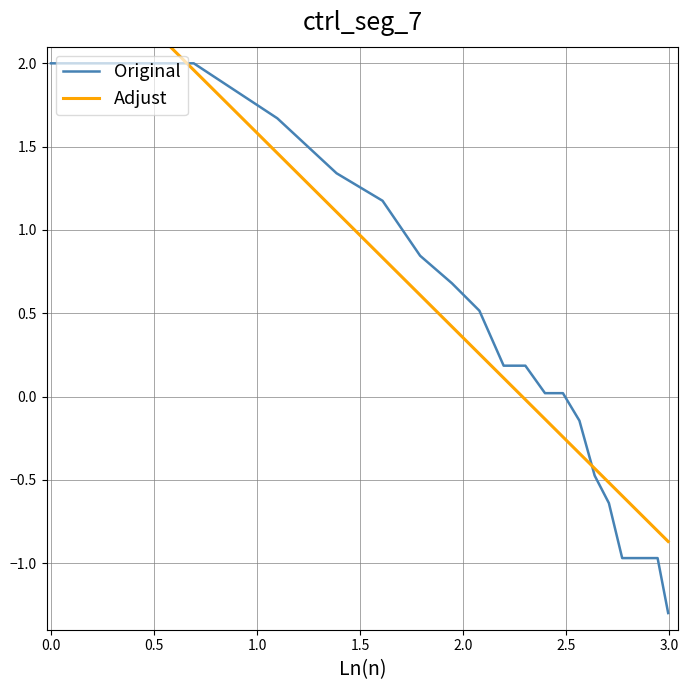

How many negative values does the Adjust series have?

11